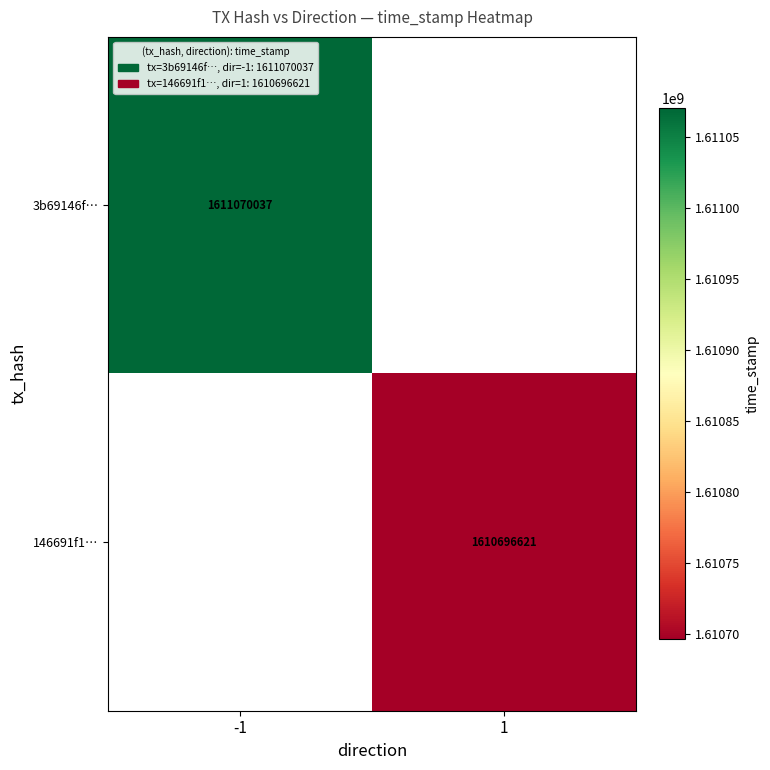

Is it true that 146691f1… equals 1610696621 at 1?

True